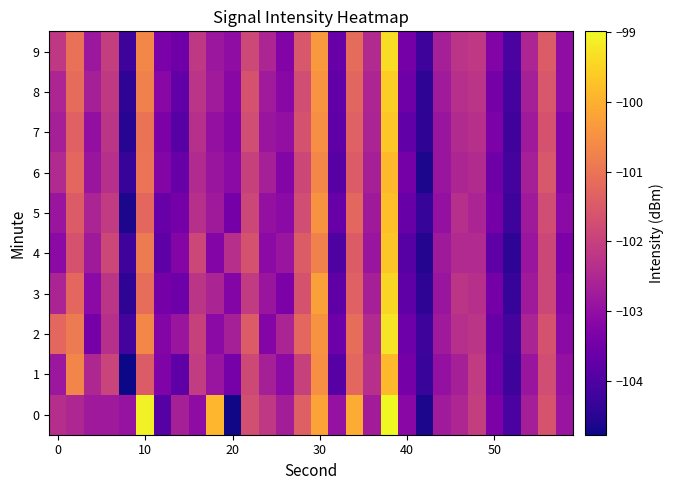

Reading left to right, extract all data points from this chart.

0: -102.4	-102.5	-102.8	-102.8	-102.9	-99.1	-103.9	-102.7	-103.1	-99.9	-104.7	-101.7	-102.2	-102.7	-101.4	-100.2	-102.9	-100.1	-102.7	-99.0	-103.2	-104.7	-102.8	-102.5	-102.1	-103.3	-104.1	-102.7	-101.6	-102.9
1: -102.8	-100.7	-102.5	-101.9	-104.8	-101.5	-103.3	-103.8	-102.1	-102.9	-103.4	-101.8	-102.7	-103.1	-102.0	-100.5	-103.9	-101.2	-102.3	-99.9	-103.5	-104.3	-103.0	-102.7	-102.1	-103.6	-104.2	-102.9	-101.8	-103.0
2: -101.2	-100.9	-103.5	-102.3	-104.1	-100.7	-103.2	-102.9	-102.0	-103.1	-102.7	-101.5	-103.2	-102.6	-101.2	-100.5	-103.6	-101.1	-102.5	-99.2	-103.6	-104.2	-102.8	-102.3	-102.2	-103.7	-104.1	-102.6	-101.7	-103.1
3: -102.6	-101.2	-103.1	-102.2	-104.5	-101.1	-103.5	-103.6	-102.2	-102.6	-103.2	-102.1	-102.9	-103.3	-101.7	-100.2	-103.8	-101.3	-102.7	-99.5	-103.8	-104.5	-102.9	-102.2	-102.3	-103.5	-104.3	-102.8	-101.9	-103.2
4: -103.1	-101.7	-102.8	-101.9	-104.2	-100.9	-103.8	-103.2	-101.9	-103.2	-102.3	-101.7	-103.1	-102.9	-101.5	-100.8	-104.0	-101.5	-102.9	-99.7	-103.9	-104.6	-102.8	-102.5	-102.5	-103.8	-104.5	-102.9	-101.9	-103.3
5: -102.9	-101.5	-102.6	-102.1	-104.7	-101.2	-103.7	-103.5	-102.3	-102.8	-103.5	-101.9	-103.0	-103.1	-101.8	-100.5	-103.7	-101.2	-102.8	-99.8	-103.7	-104.3	-103.0	-102.3	-102.6	-103.5	-104.2	-102.8	-101.8	-103.1
6: -102.5	-101.2	-102.9	-102.3	-104.3	-101.0	-103.2	-103.7	-102.5	-102.9	-103.1	-102.0	-102.7	-103.2	-101.9	-100.7	-103.9	-101.5	-102.7	-99.9	-103.5	-104.7	-102.9	-102.5	-102.4	-103.5	-104.1	-102.7	-101.5	-103.2
7: -102.7	-101.3	-103.0	-102.2	-104.5	-101.0	-103.3	-103.9	-102.3	-103.0	-103.2	-101.8	-102.9	-103.0	-101.7	-100.5	-103.8	-101.4	-102.6	-99.7	-103.8	-104.4	-102.9	-102.4	-102.3	-103.3	-104.2	-102.8	-101.7	-103.2
8: -102.5	-101.2	-102.7	-102.1	-104.4	-100.8	-103.2	-103.8	-102.2	-102.8	-103.2	-101.7	-102.8	-103.2	-101.8	-100.5	-103.8	-101.3	-102.6	-99.6	-103.6	-104.5	-102.8	-102.4	-102.3	-103.5	-104.2	-102.7	-101.6	-103.1
9: -102.2	-101.1	-102.9	-102.1	-104.3	-100.7	-103.4	-103.6	-102.2	-102.9	-103.1	-101.9	-102.6	-103.3	-101.6	-100.4	-103.7	-101.2	-102.5	-99.4	-103.5	-104.3	-102.7	-102.3	-102.2	-103.3	-104.1	-102.6	-101.5	-103.1